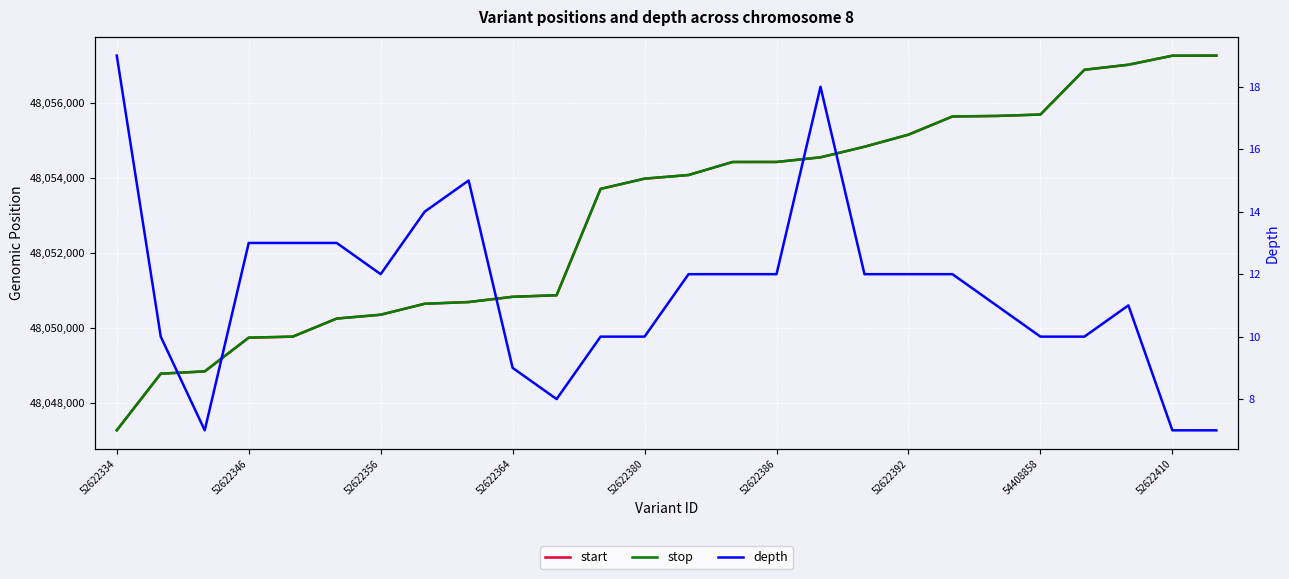

What is the total value across all series at 23?

96114022